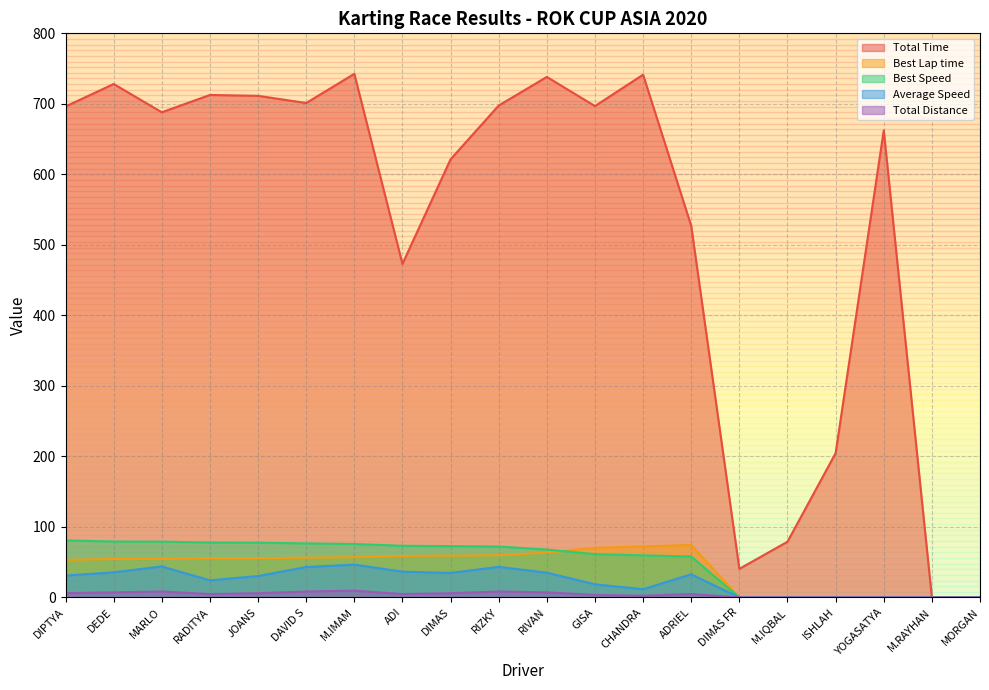

How many interior local valleys does the Total Time series have?

5